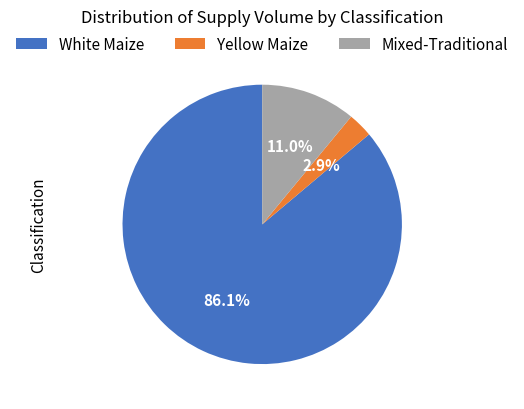

What is the smallest slice in the pie chart?

Yellow Maize